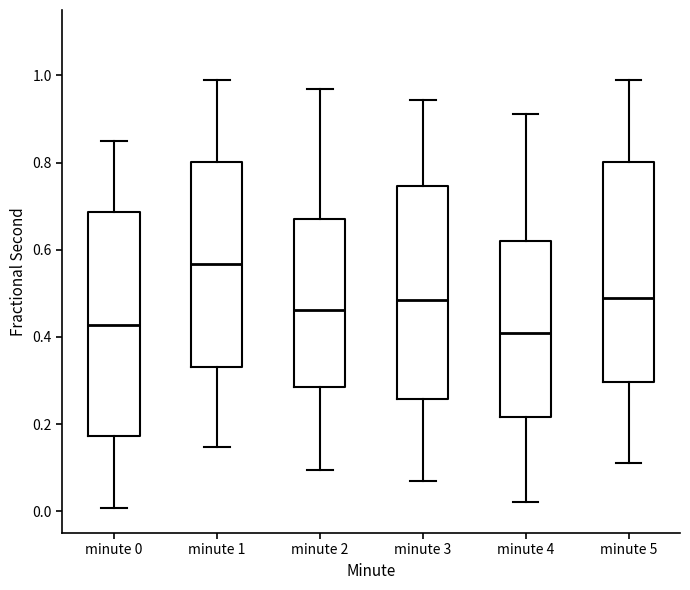

Reading left to right, read every box against the y-axis: the position of its median line, the range the box covers, and the ends of its whiskers. The values are not printed on the chart, so give them approximately, as read against the axis.

minute 0: median 0.42, box 0.18 to 0.68, whiskers 0.00 to 0.84
minute 1: median 0.56, box 0.34 to 0.80, whiskers 0.14 to 0.98
minute 2: median 0.46, box 0.28 to 0.66, whiskers 0.10 to 0.96
minute 3: median 0.48, box 0.26 to 0.74, whiskers 0.06 to 0.94
minute 4: median 0.40, box 0.22 to 0.62, whiskers 0.02 to 0.92
minute 5: median 0.48, box 0.30 to 0.80, whiskers 0.12 to 0.98